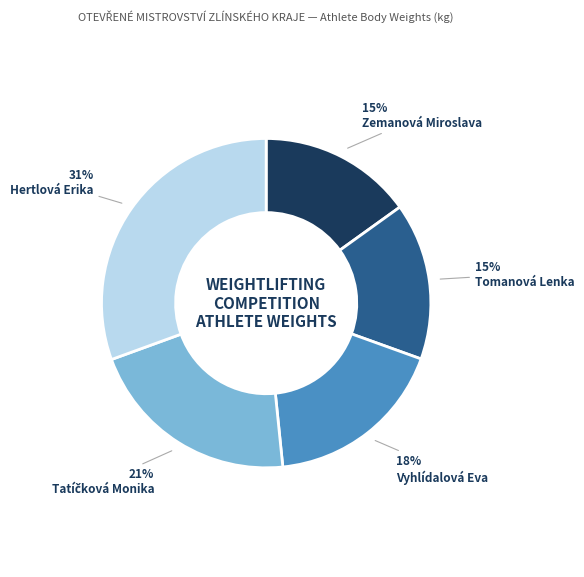

To the nearest percent, what is the average slice percentage?

20%